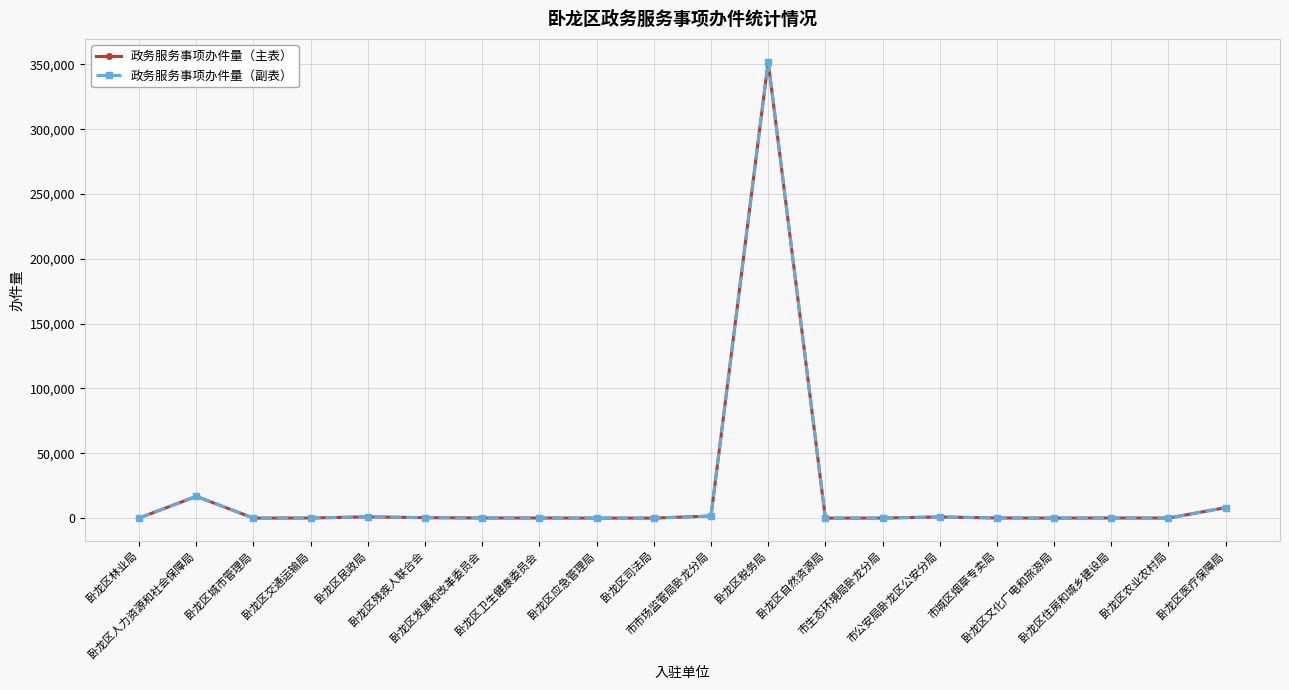

Which series has the widest spread of values?

政务服务事项办件量（主表）